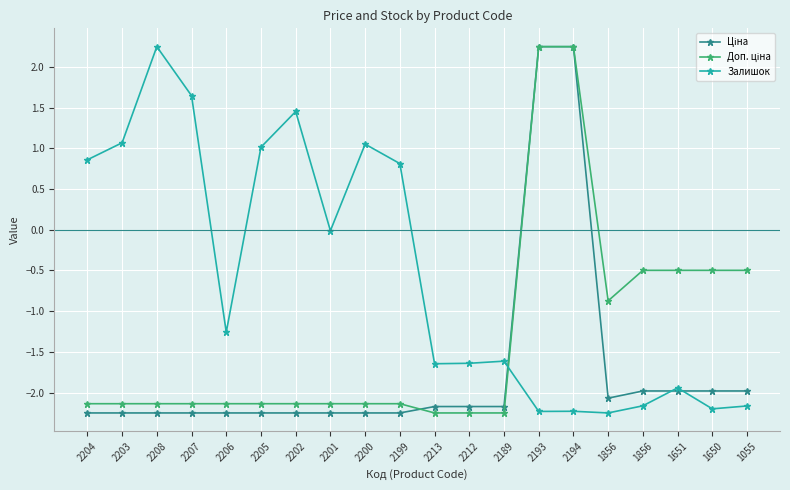

How many data points does each series have?

20